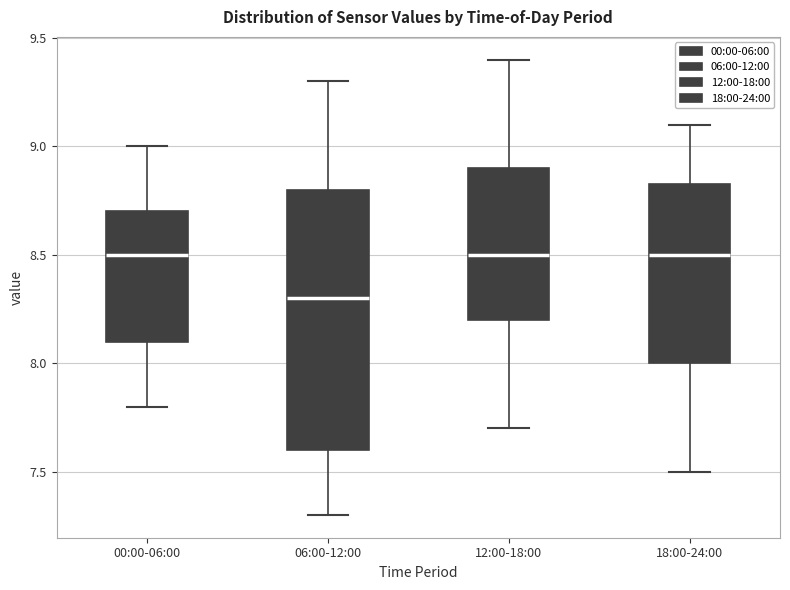

Reading left to right, read every box against the y-axis: the position of its median line, the range the box covers, and the ends of its whiskers. The values are not printed on the chart, so give them approximately, as read against the axis.

00:00-06:00: median 8.50, box 8.10 to 8.70, whiskers 7.80 to 9.00
06:00-12:00: median 8.30, box 7.60 to 8.80, whiskers 7.30 to 9.30
12:00-18:00: median 8.50, box 8.20 to 8.90, whiskers 7.70 to 9.40
18:00-24:00: median 8.50, box 8.00 to 8.85, whiskers 7.50 to 9.10